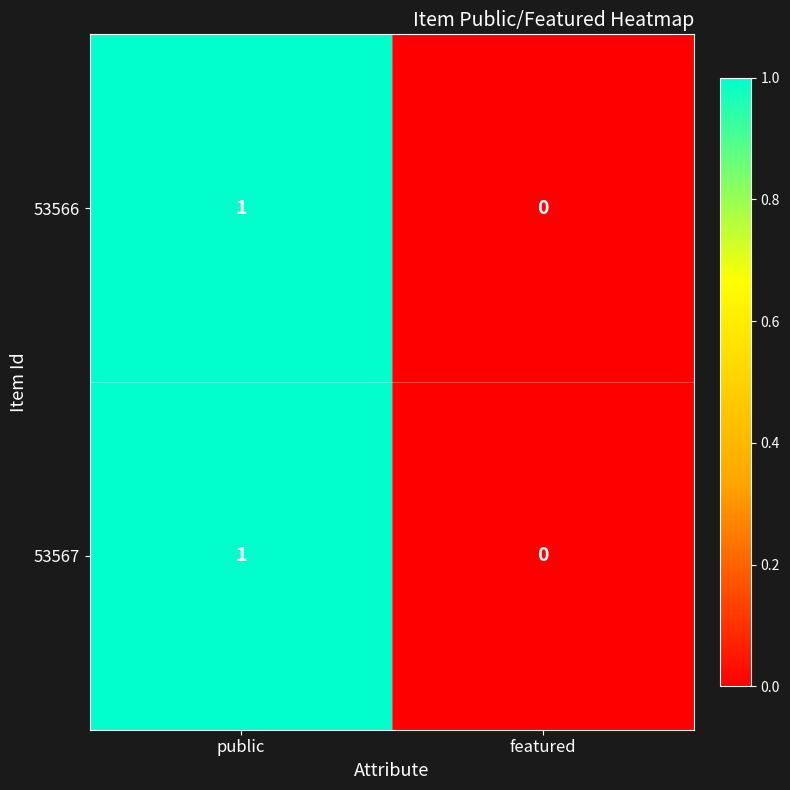

At which label does 53566 reach its peak?

public